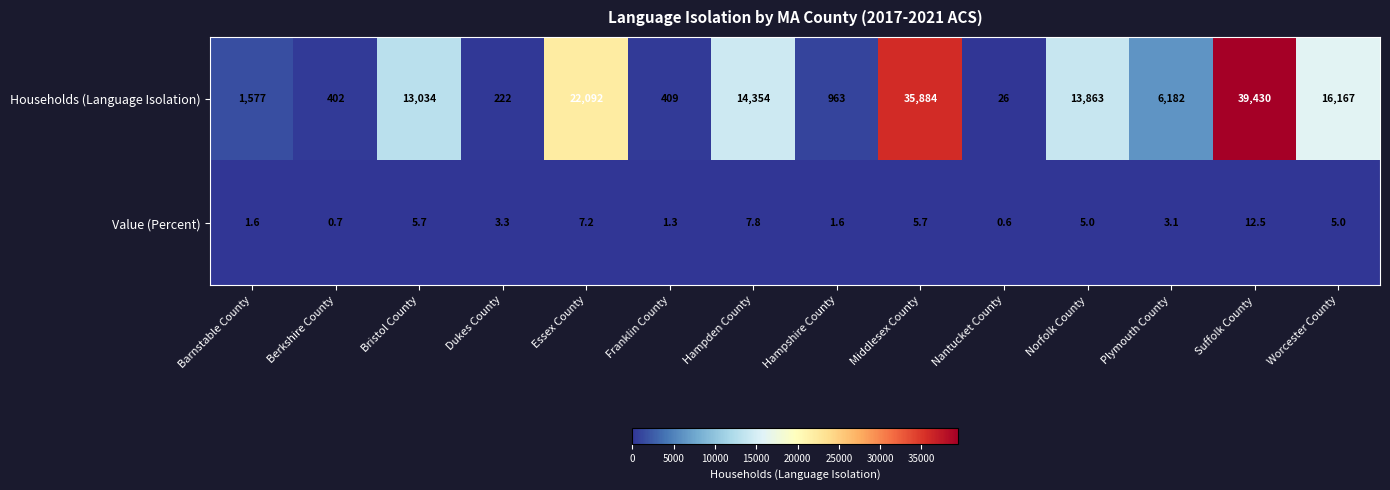

At which category does the chart reach its minimum across all series?

Nantucket County